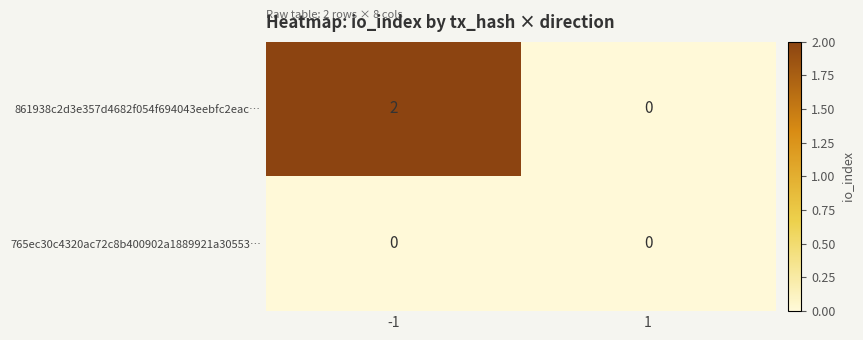

Rank the series by their average value, from highest to lowest.

861938c2d3e357d4682f054f694043eebfc2eac…, 765ec30c4320ac72c8b400902a1889921a30553…